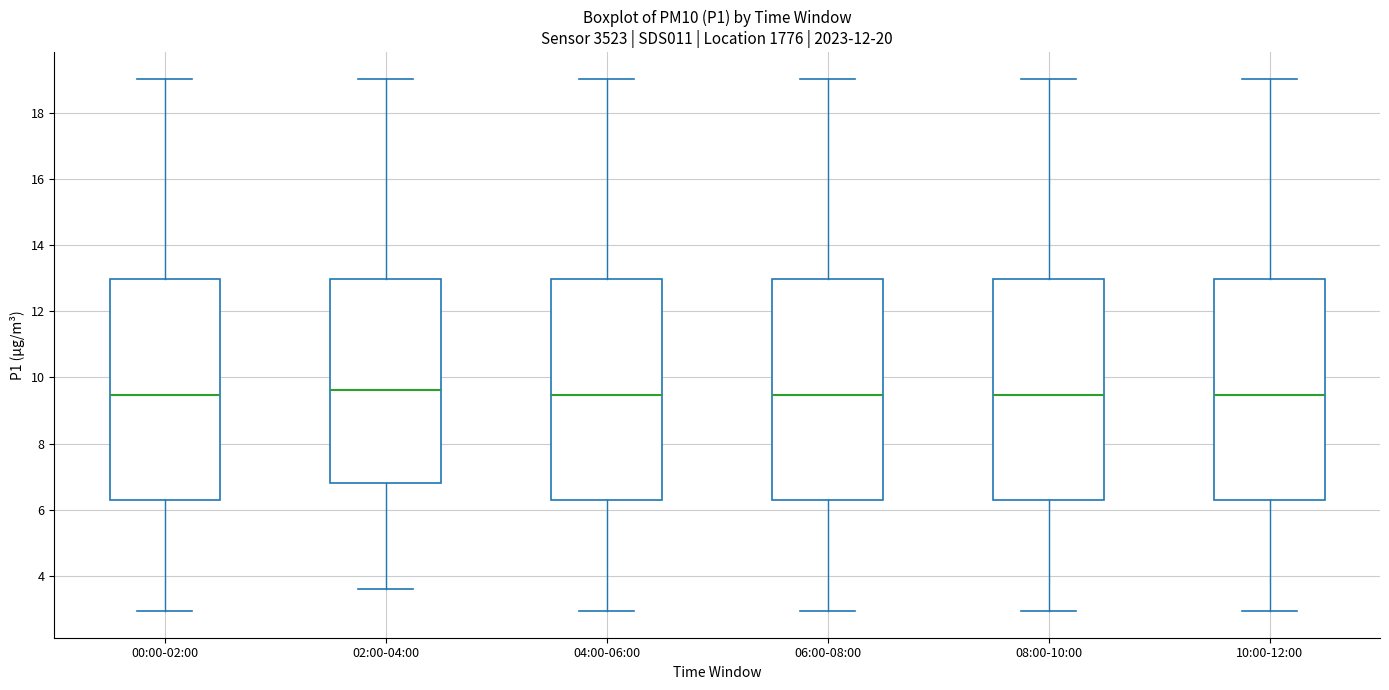

Reading left to right, read every box against the y-axis: the position of its median line, the range the box covers, and the ends of its whiskers. The values are not printed on the chart, so give them approximately, as read against the axis.

00:00-02:00: median 9.4, box 6.4 to 13.0, whiskers 3.0 to 19.0
02:00-04:00: median 9.6, box 6.8 to 13.0, whiskers 3.6 to 19.0
04:00-06:00: median 9.4, box 6.4 to 13.0, whiskers 3.0 to 19.0
06:00-08:00: median 9.4, box 6.4 to 13.0, whiskers 3.0 to 19.0
08:00-10:00: median 9.4, box 6.4 to 13.0, whiskers 3.0 to 19.0
10:00-12:00: median 9.4, box 6.4 to 13.0, whiskers 3.0 to 19.0